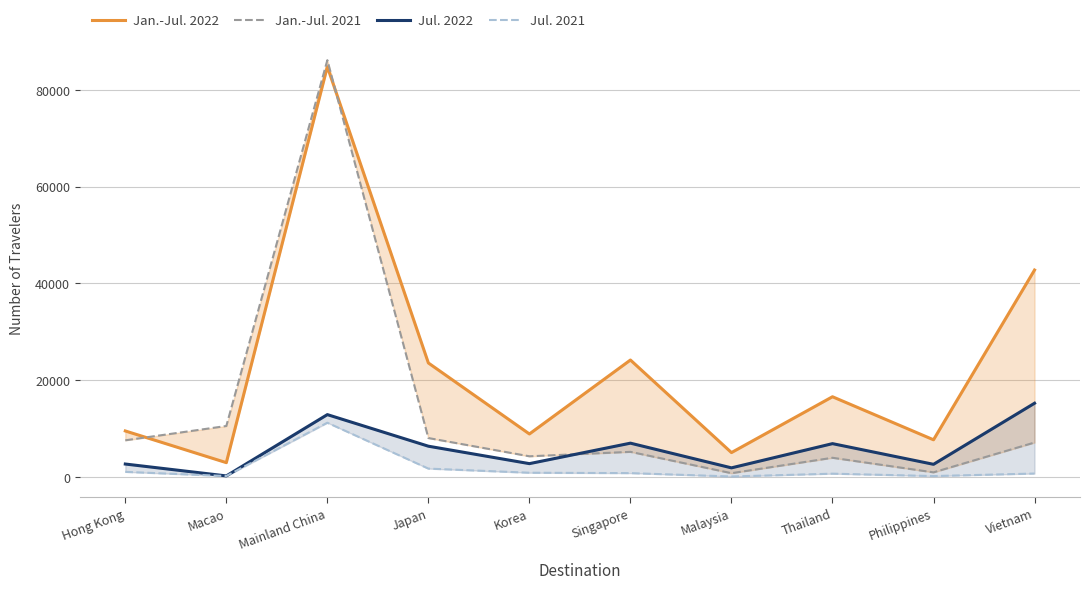

Count the number of categories in the chart.

10